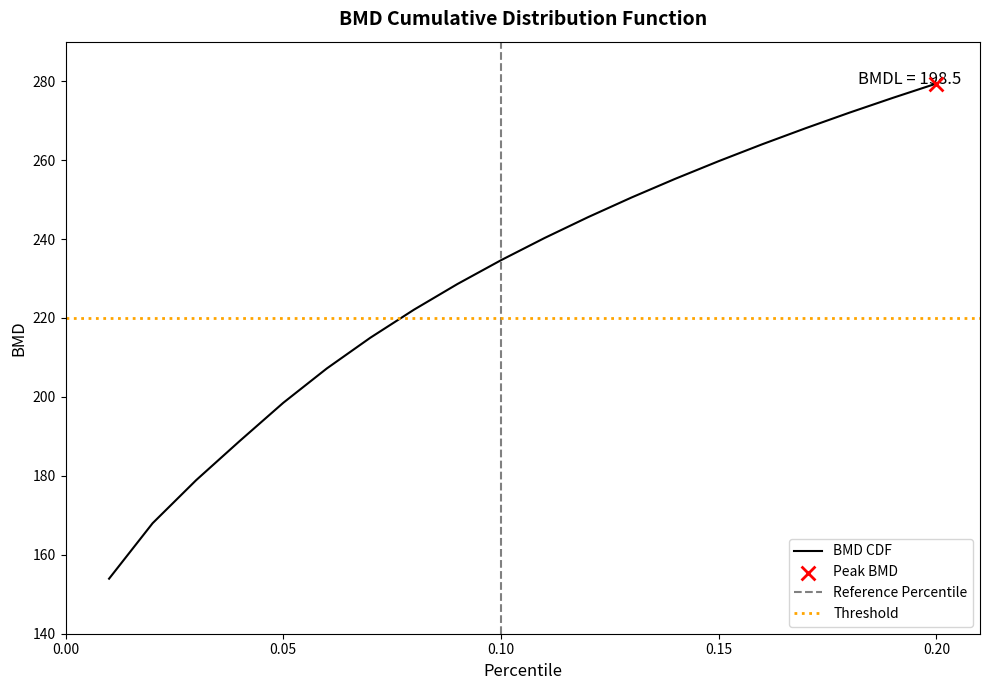

What is the change in value from 0.13 to 0.15?

+9.2